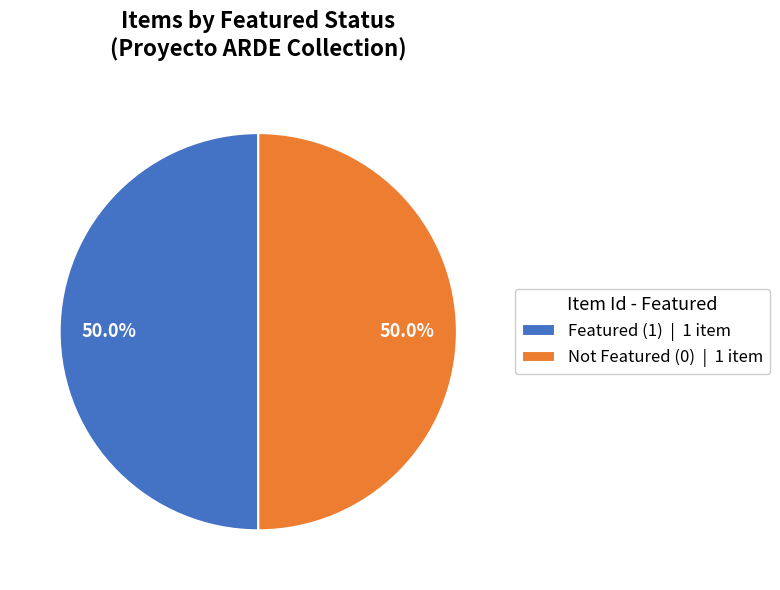

Combined, do Not Featured (0) | 1 item and Featured (1) | 1 item account for over 50%?

Yes